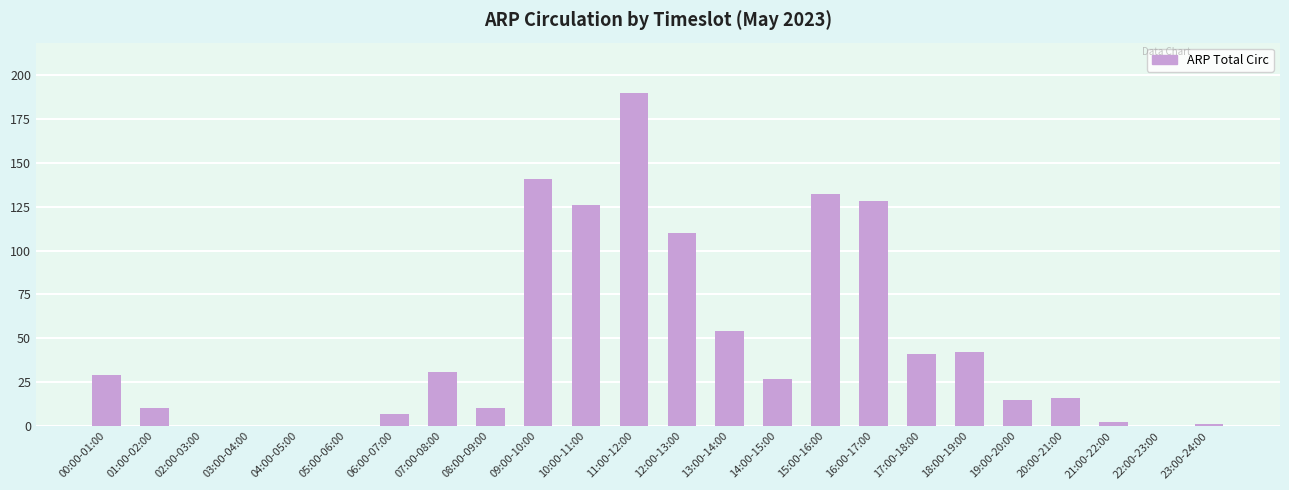

The value at 12:00-13:00 is 71. True or false?

False